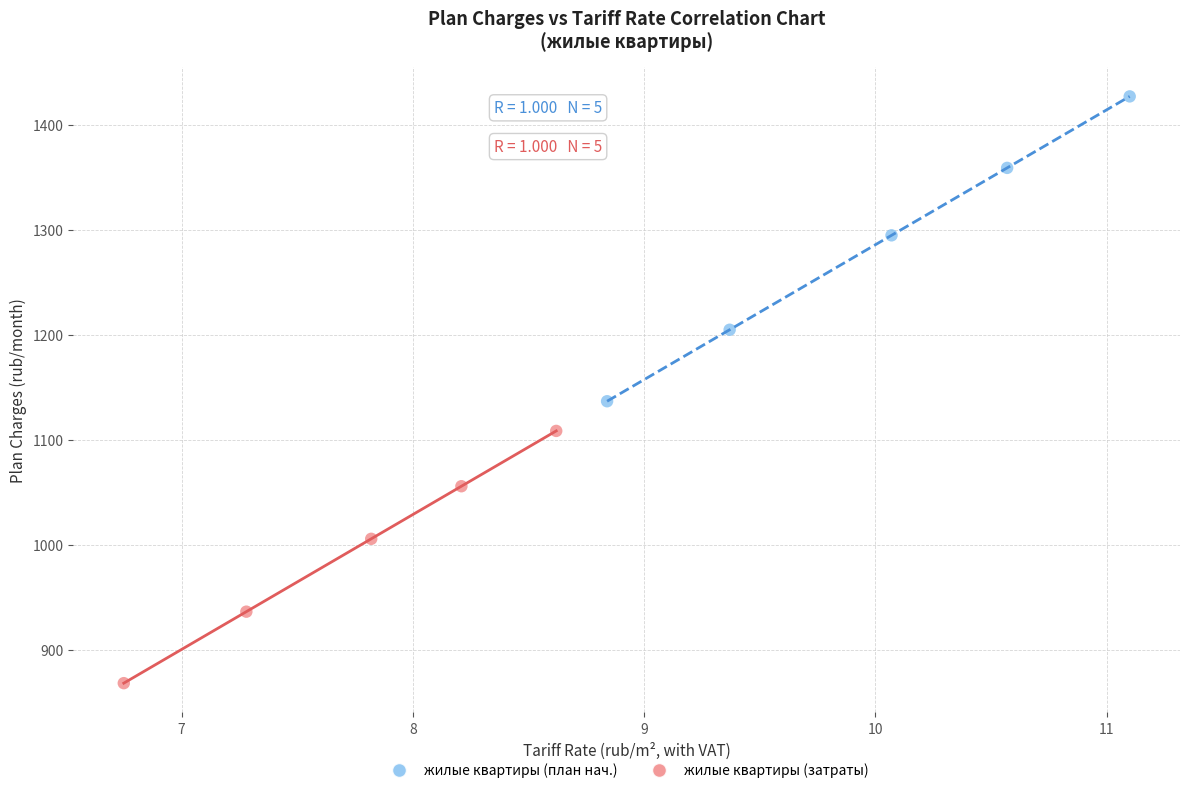

Which series has the widest spread of Y values?

жилые квартиры (план нач.)